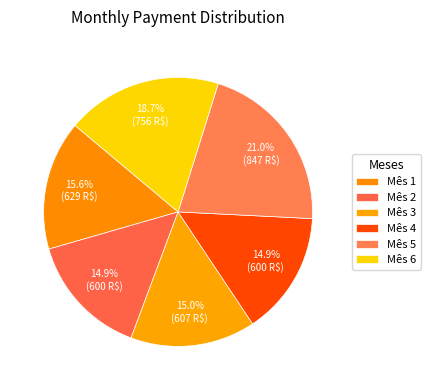

Is it true that Mês 3 is 1% of the pie?

False